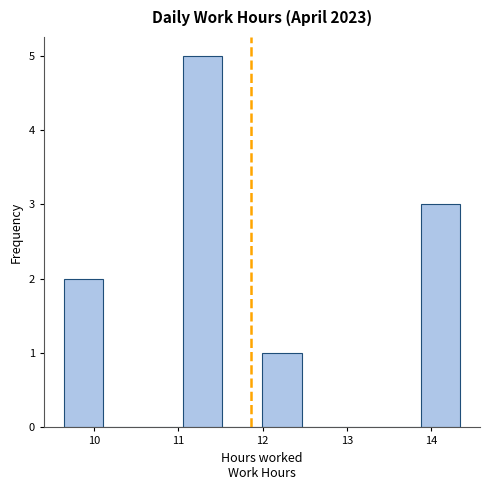

Over which range of the x-axis is the bar tallest?

11.05 to 11.52